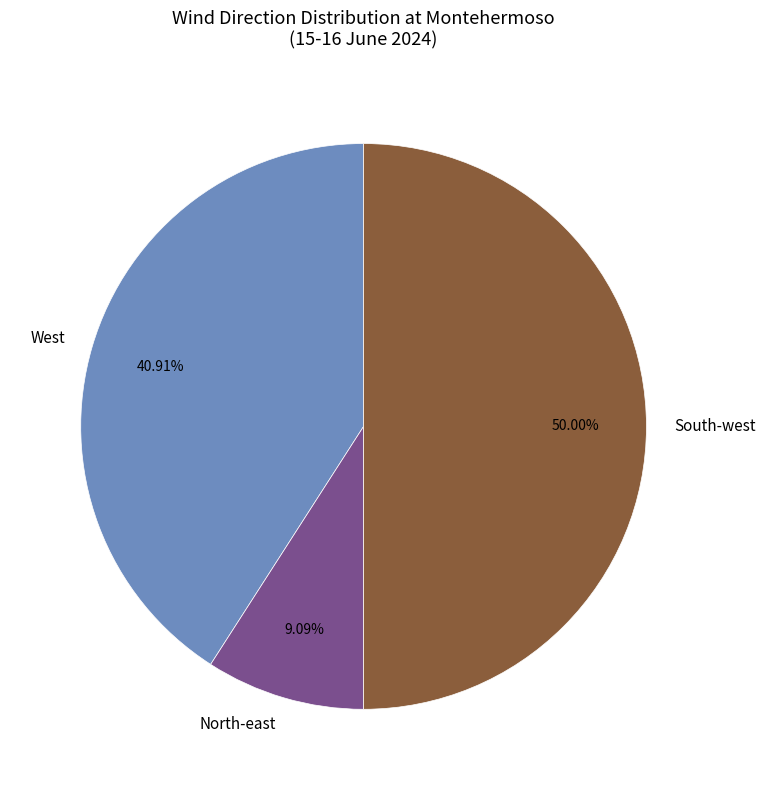

Combined, do South-west and West account for over 50%?

Yes